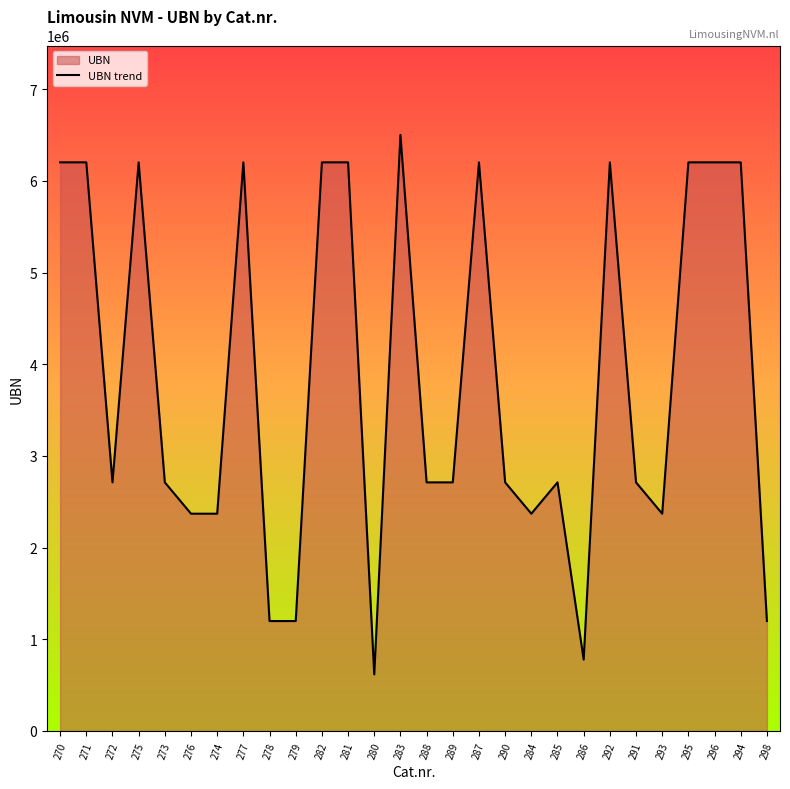

Reading left to right, list all the values displayed in this chart.

6202943	6202943	2711579	6202943	2711579	2369835	2369835	6202943	1198681	1198681	6202943	6202943	616690	6502399	2711579	2711579	6202943	2711579	2369835	2711579	778363	6202943	2711579	2369835	6202943	6202943	6202943	1198681